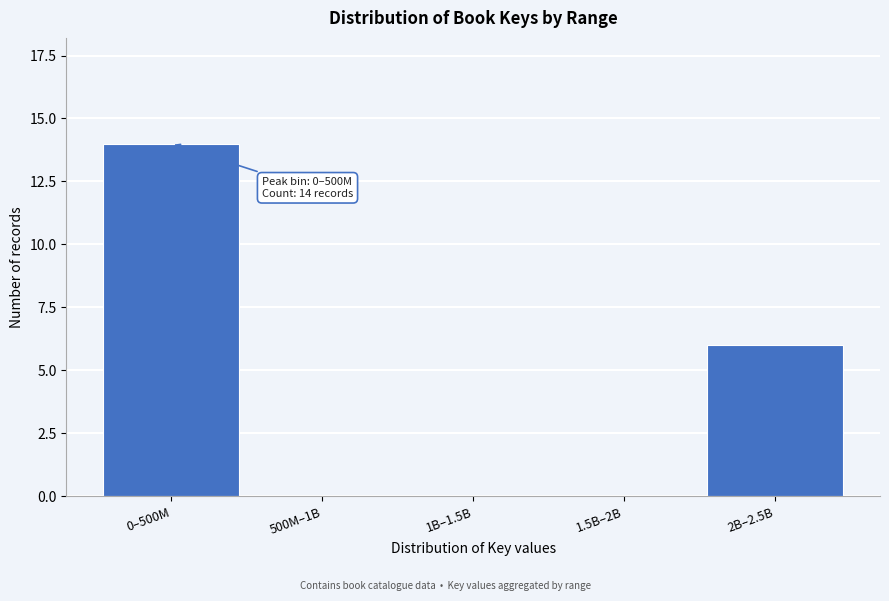

Reading right to left, what are all the values shown in this chart?

2B–2.5B=6	1.5B–2B=0	1B–1.5B=0	500M–1B=0	0–500M=14